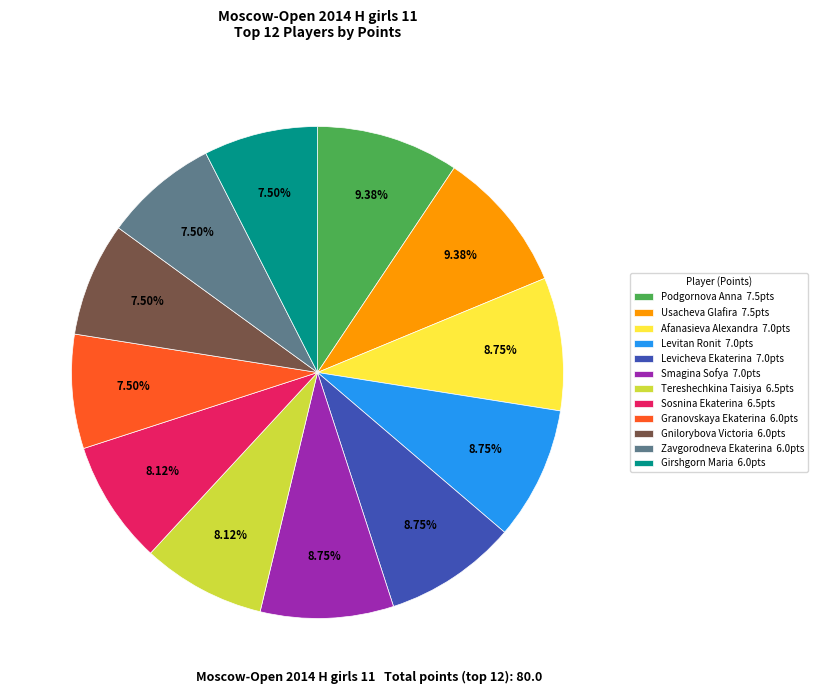

Does Podgornova Anna 7.5pts represent more than half of the total?

No